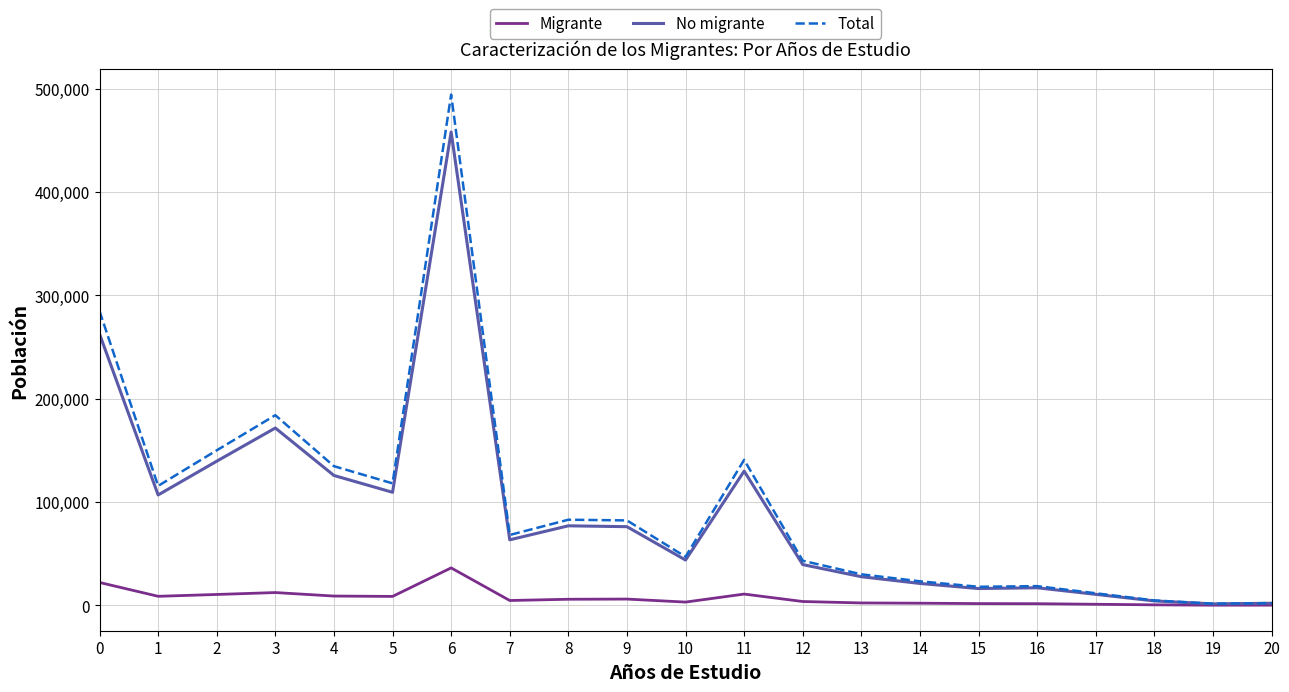

The Total series shows 23265 at 14. True or false?

True